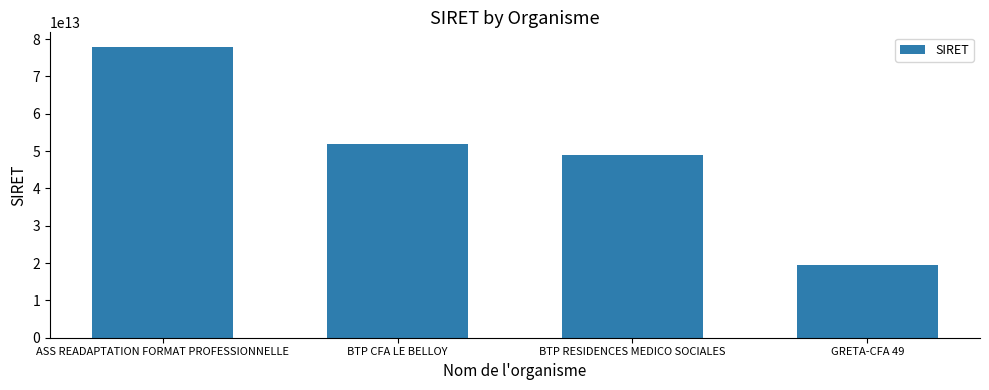

What value does the data have at ASS READAPTATION FORMAT PROFESSIONNELLE, to the nearest 10?

77895430500020